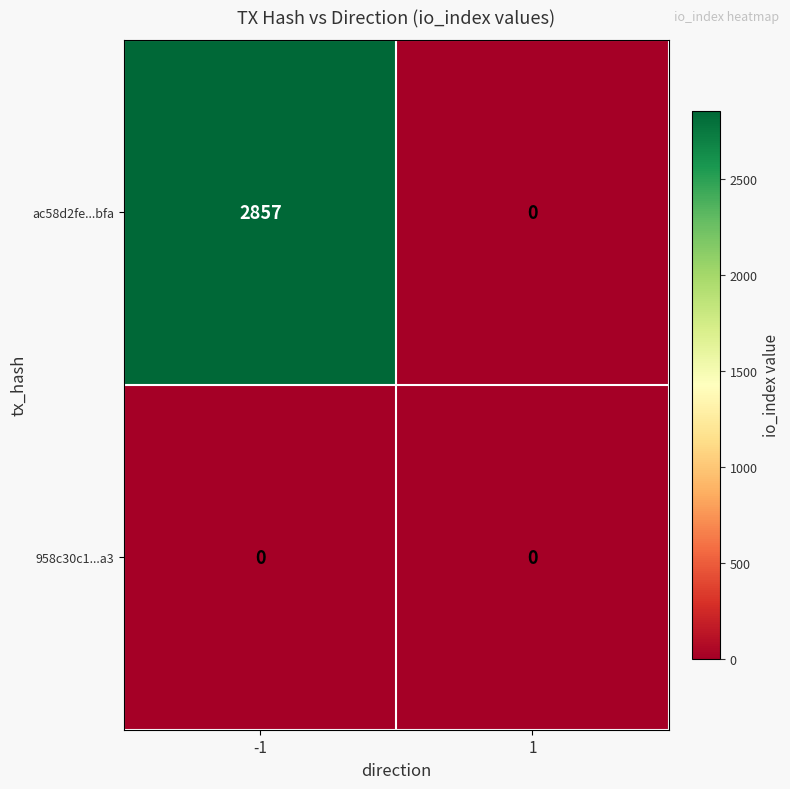

Reading left to right, what are all the values shown in this chart?

ac58d2fe...bfa: -1=2857	1=0
958c30c1...a3: -1=0	1=0